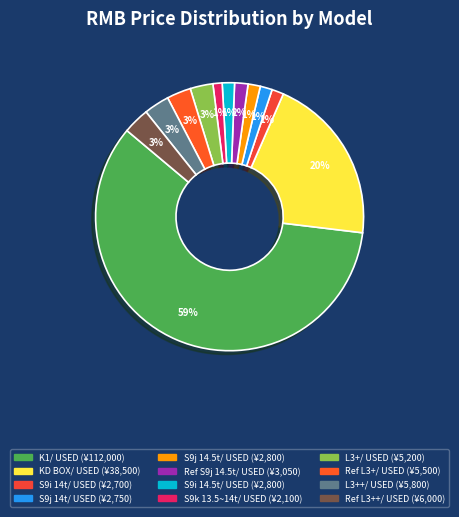

Count the number of slices in the pie.

12